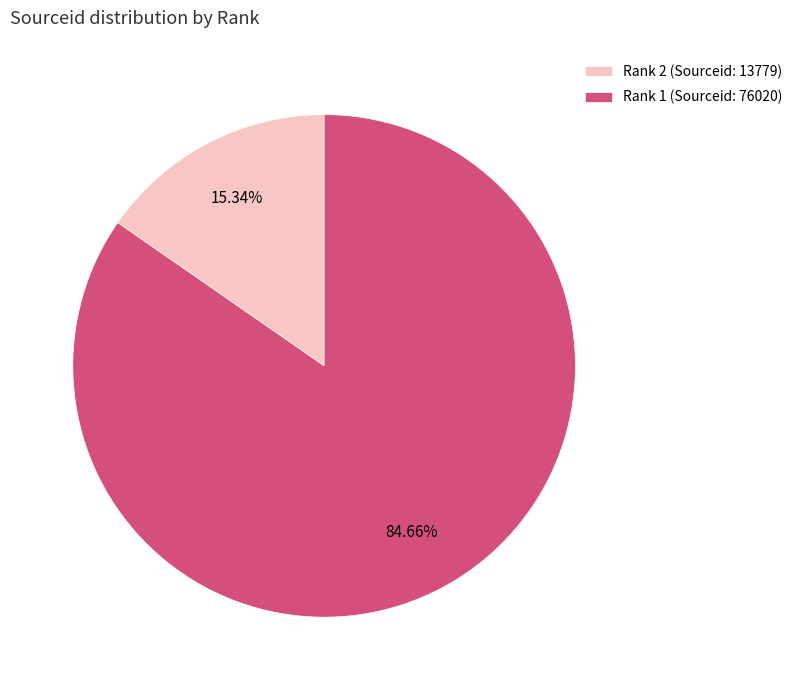

Count the number of slices in the pie.

2